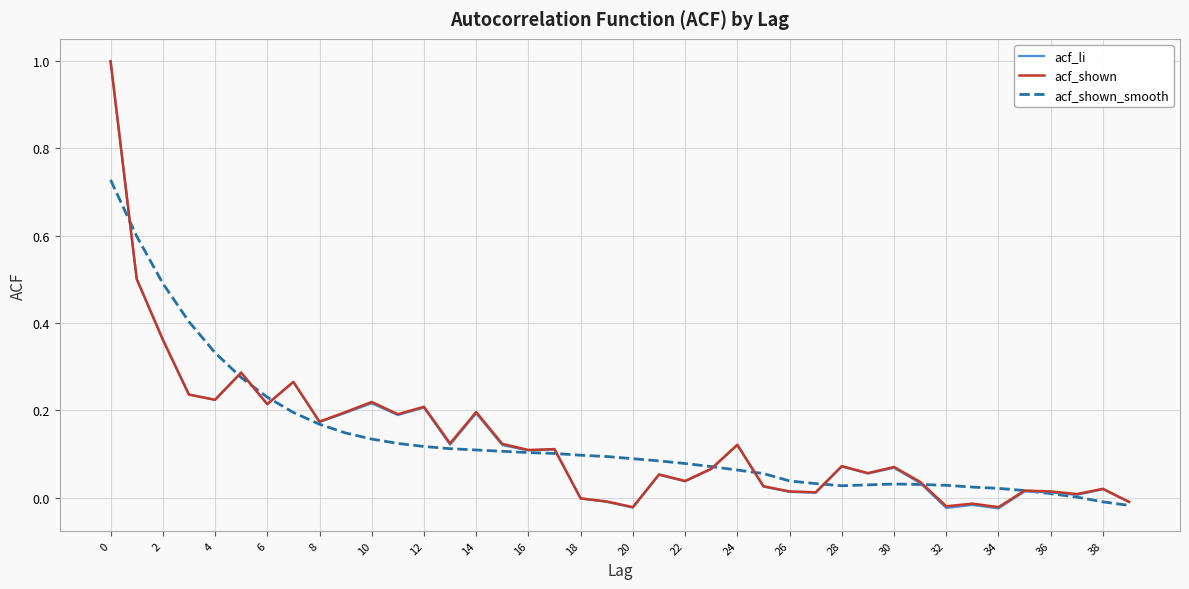

At how many categories does at least one series exceed 0?

39